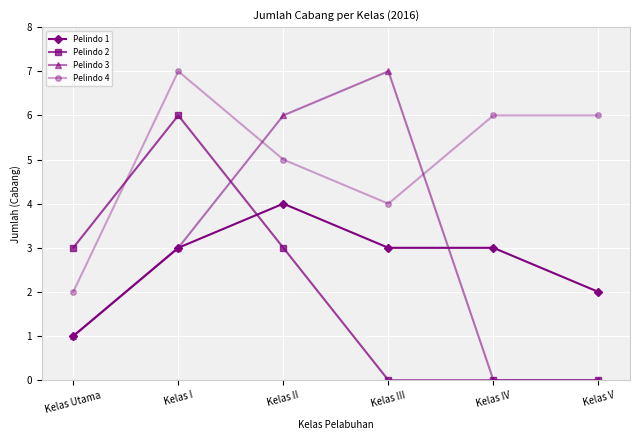

What is the total value across all series at Kelas II?

18